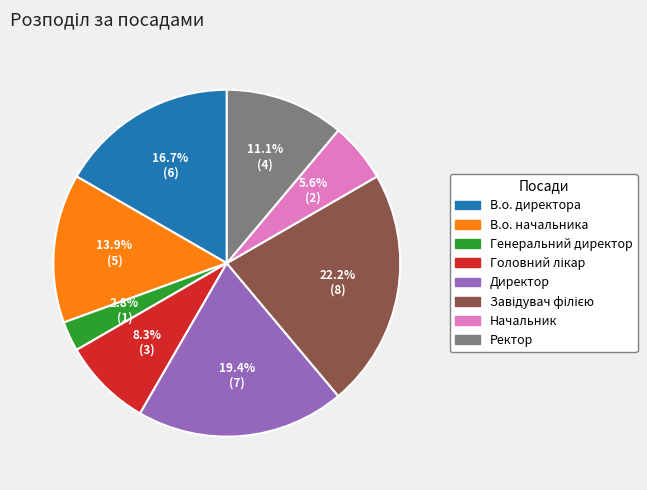

To the nearest percent, what percentage of the pie is Генеральний директор?

3%